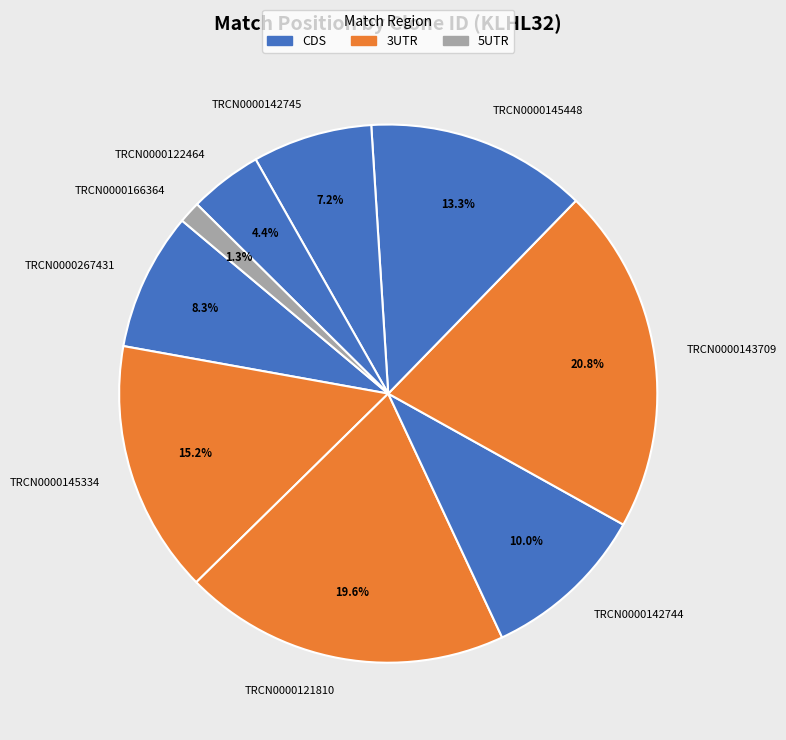

The TRCN0000121810 slice represents 20% of the pie. True or false?

True